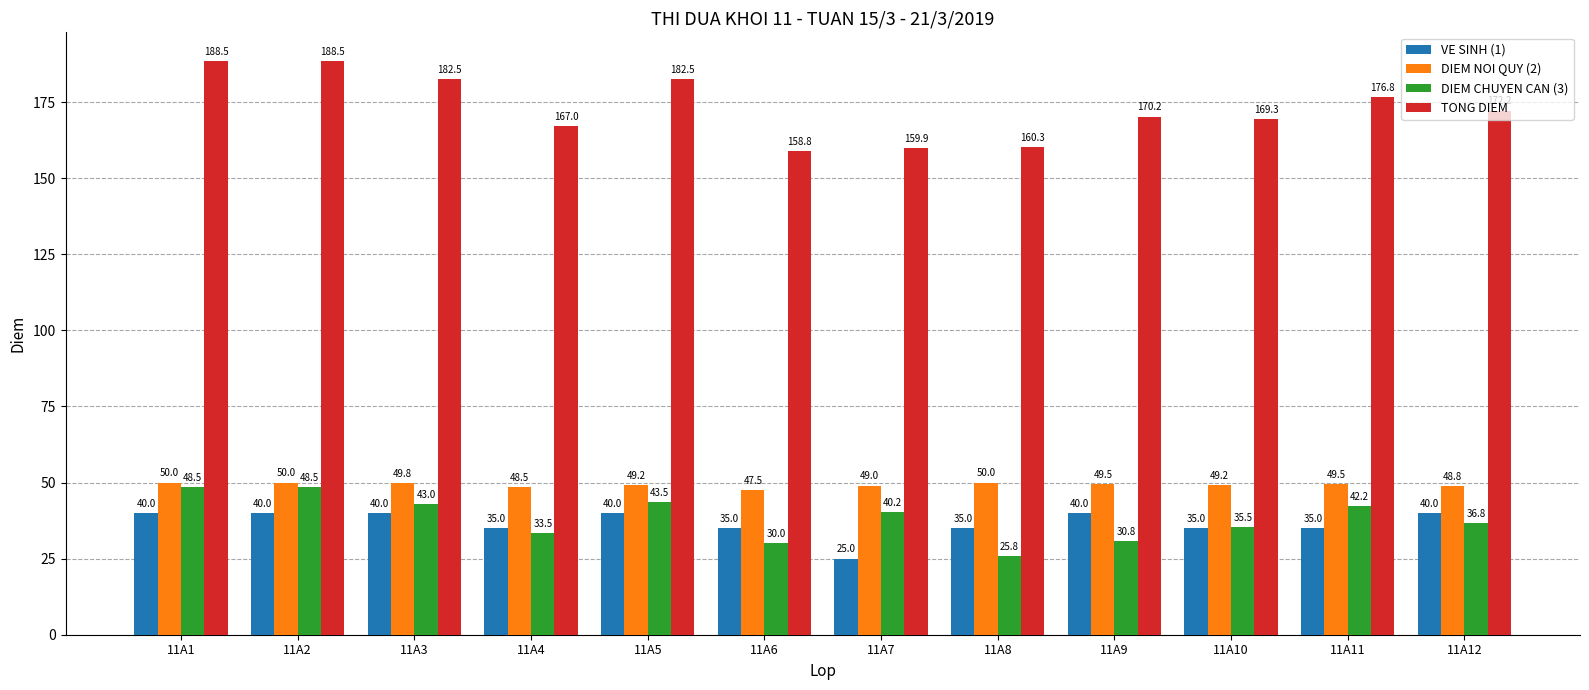

What is the minimum value shown in the chart?

25.0